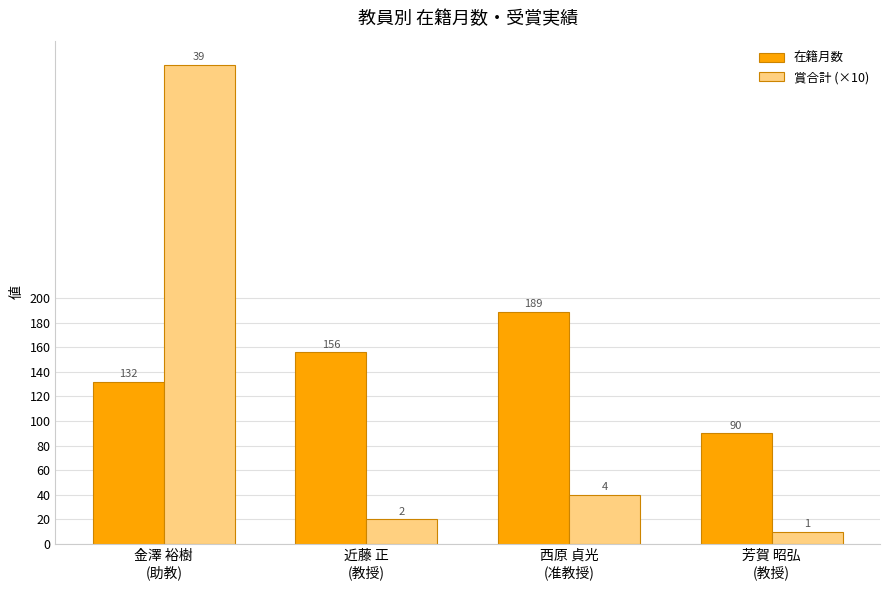

Which series has the widest spread of values?

賞合計 (×10)